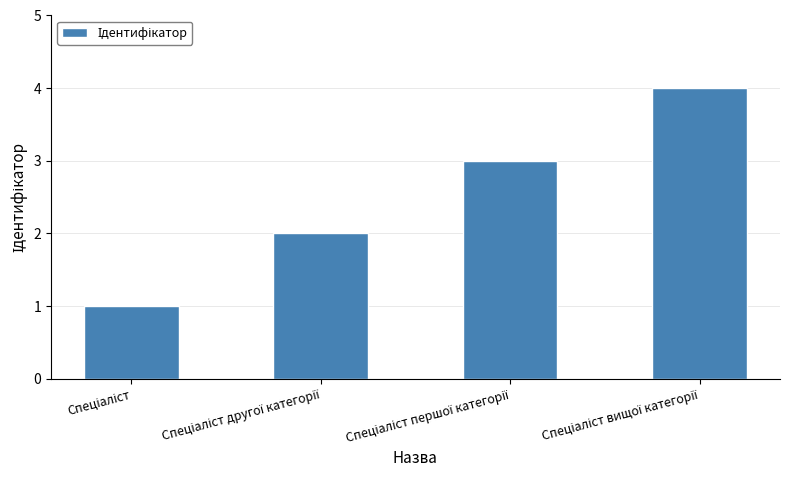

What is the sum of all values?

10